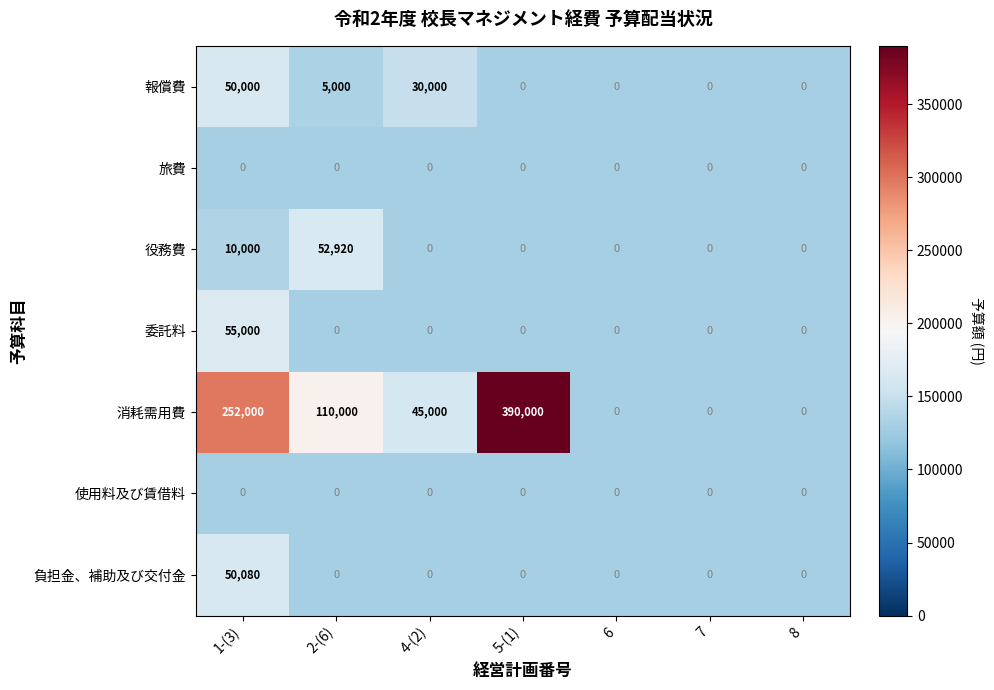

Which label corresponds to the largest value in the chart?

5-(1)